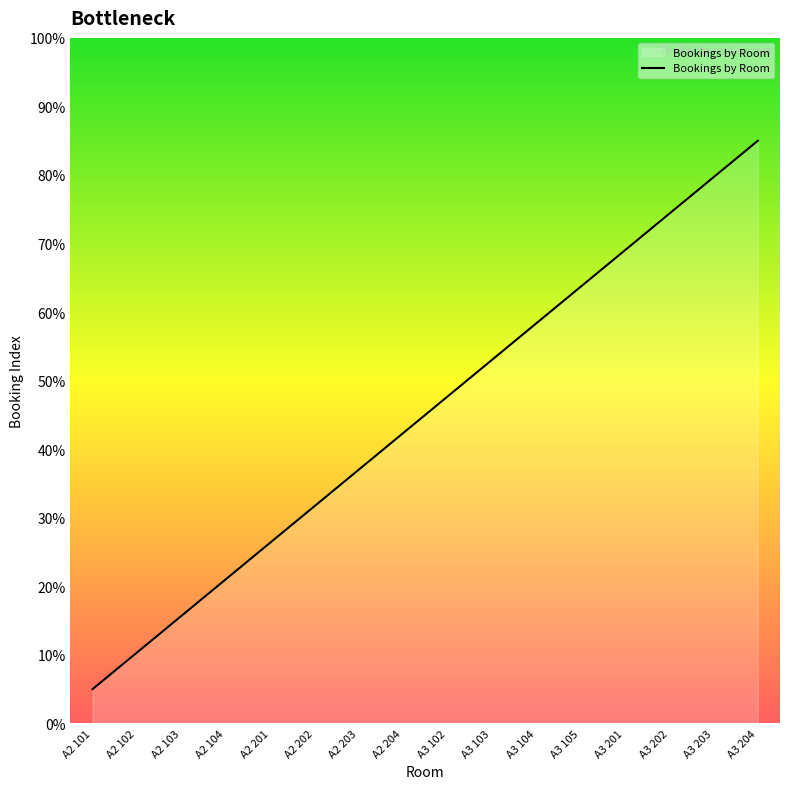

True or false: the data has more than 0 interior local peaks.

False